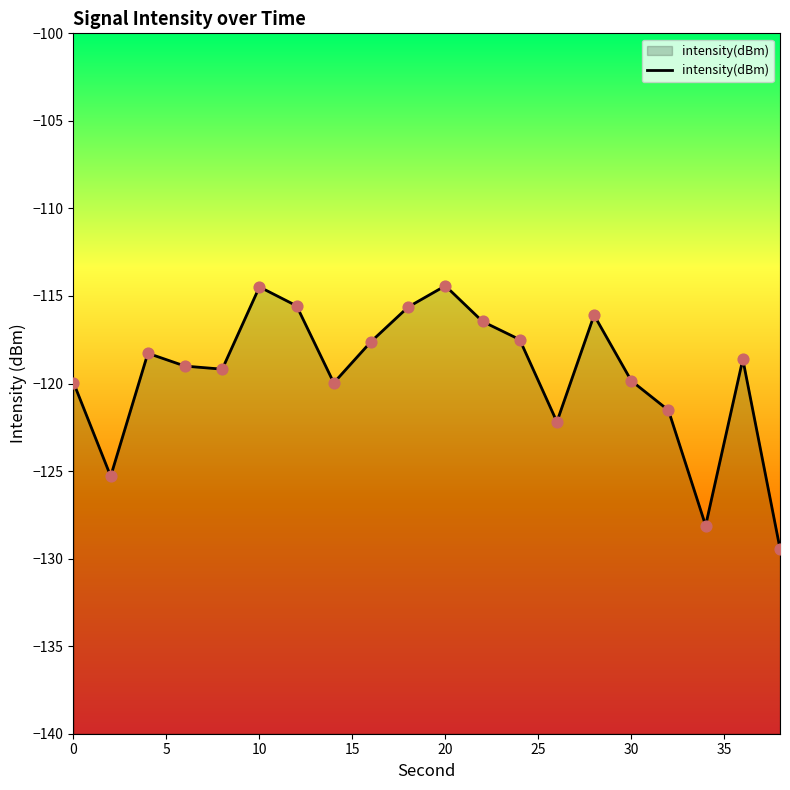

Which has a higher value, 10 or 12?

10